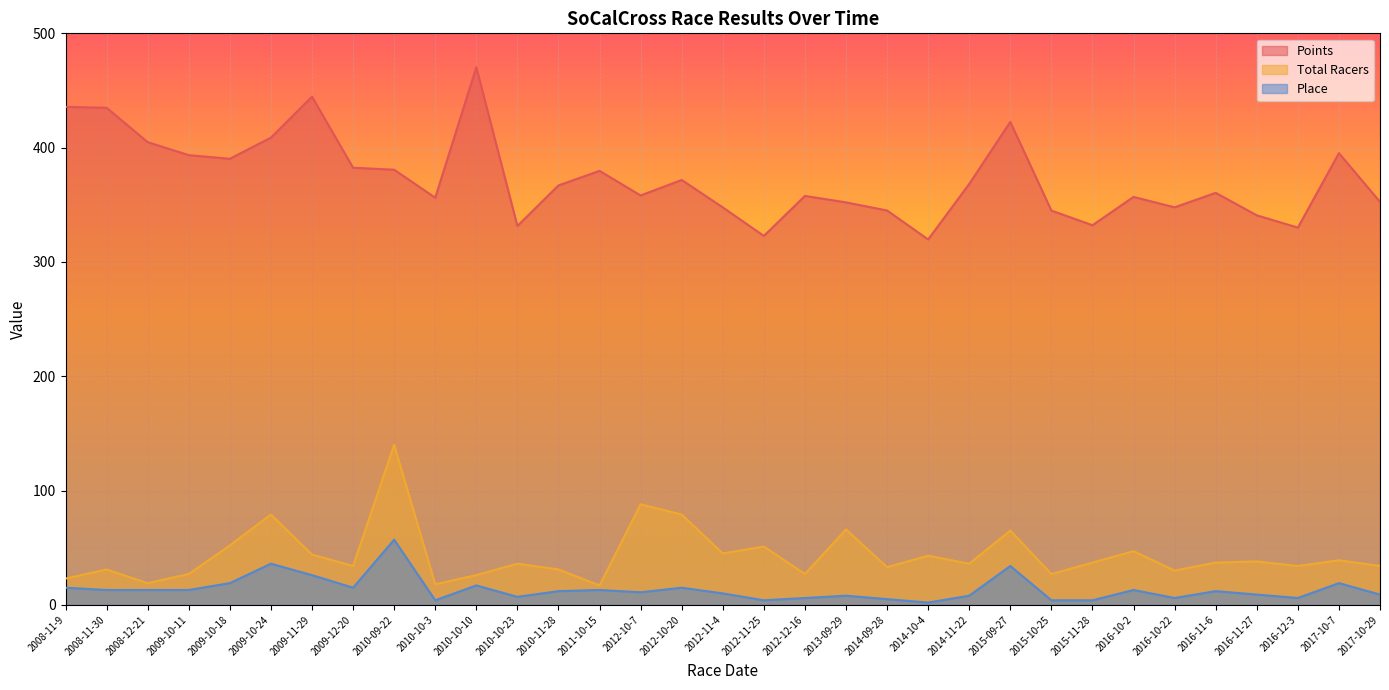

Between 2010-09-22 and 2012-10-7, which series saw the biggest shift?

Total Racers